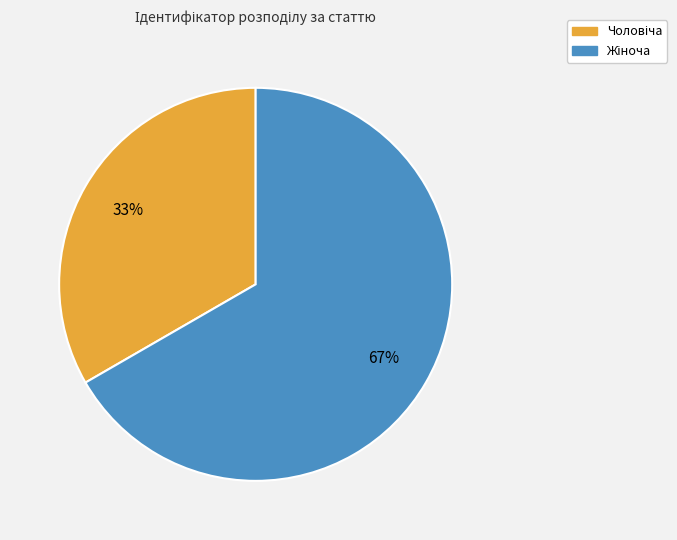

To the nearest percent, what is the average slice percentage?

50%